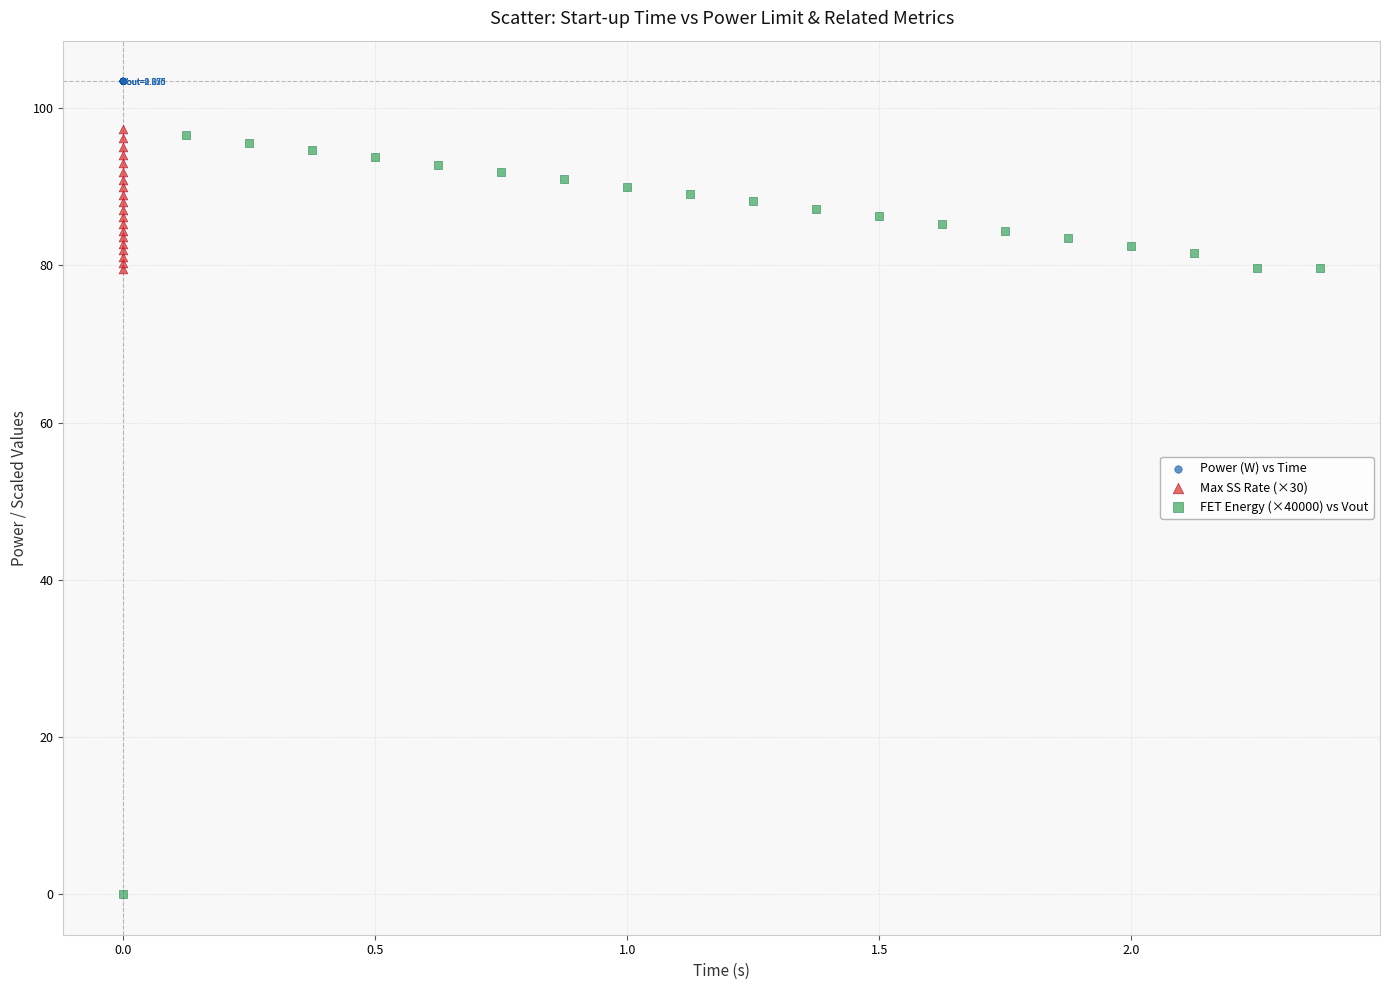

Which series reaches the minimum Y coordinate?

FET Energy (×40000) vs Vout